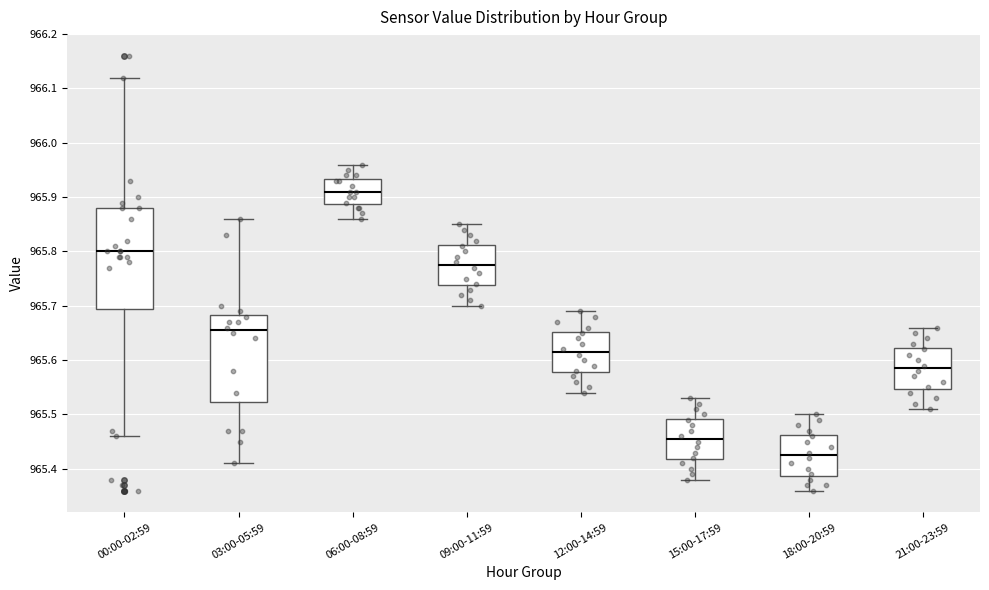

Which box has the lowest median line?

18:00-20:59